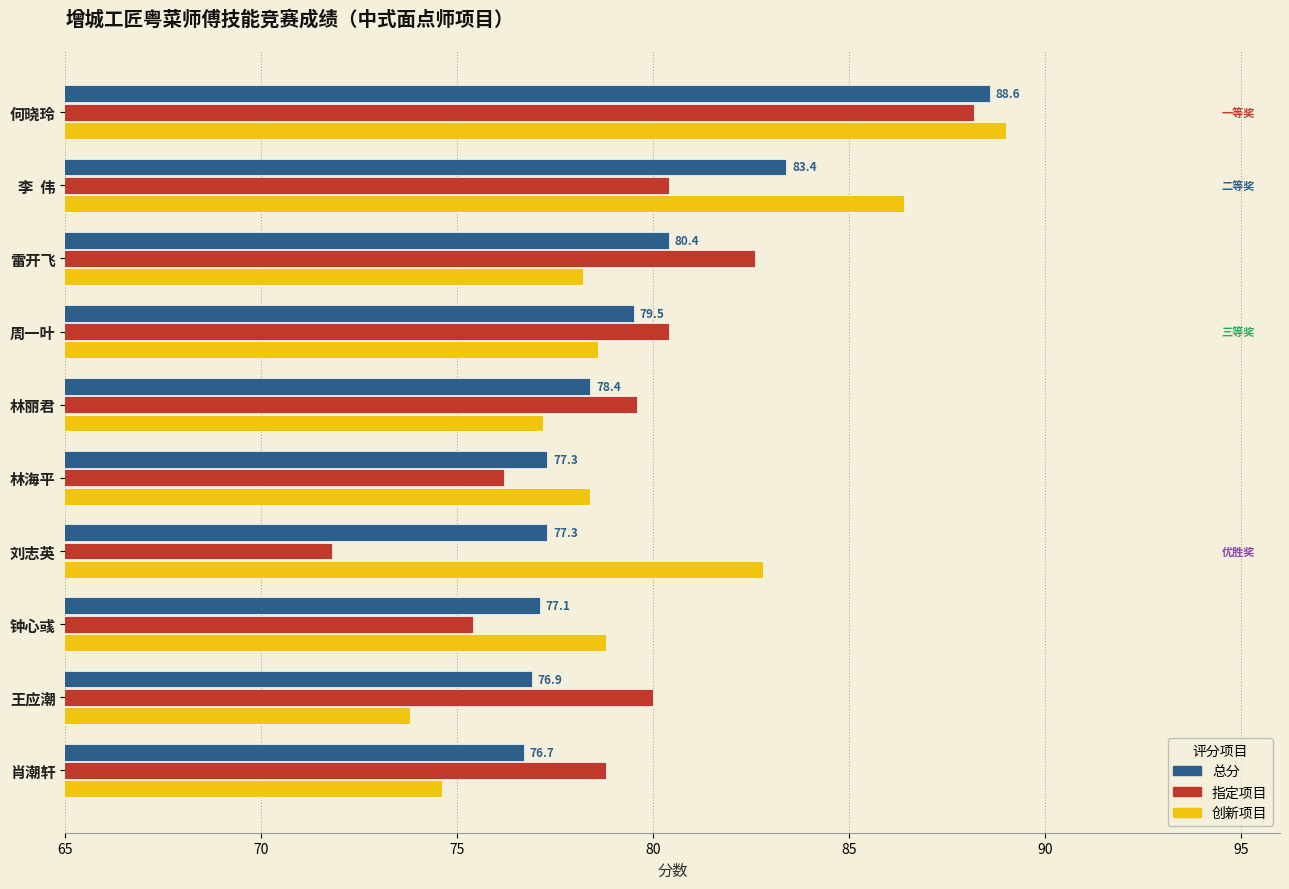

At 雷开飞, list the series in order from smallest to largest.

创新项目, 总分, 指定项目